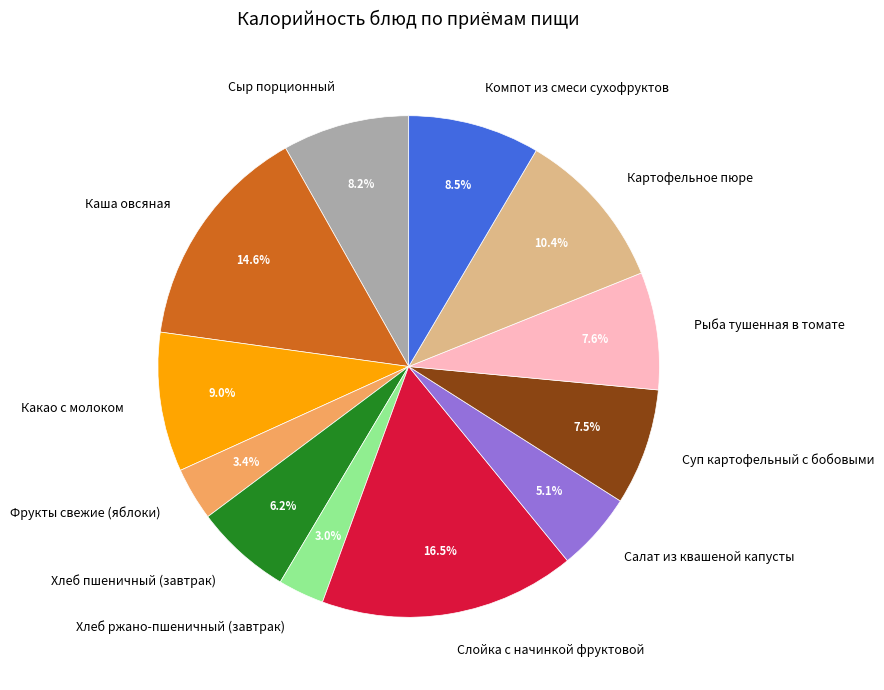

Which category has the biggest portion of the pie?

Слойка с начинкой фруктовой